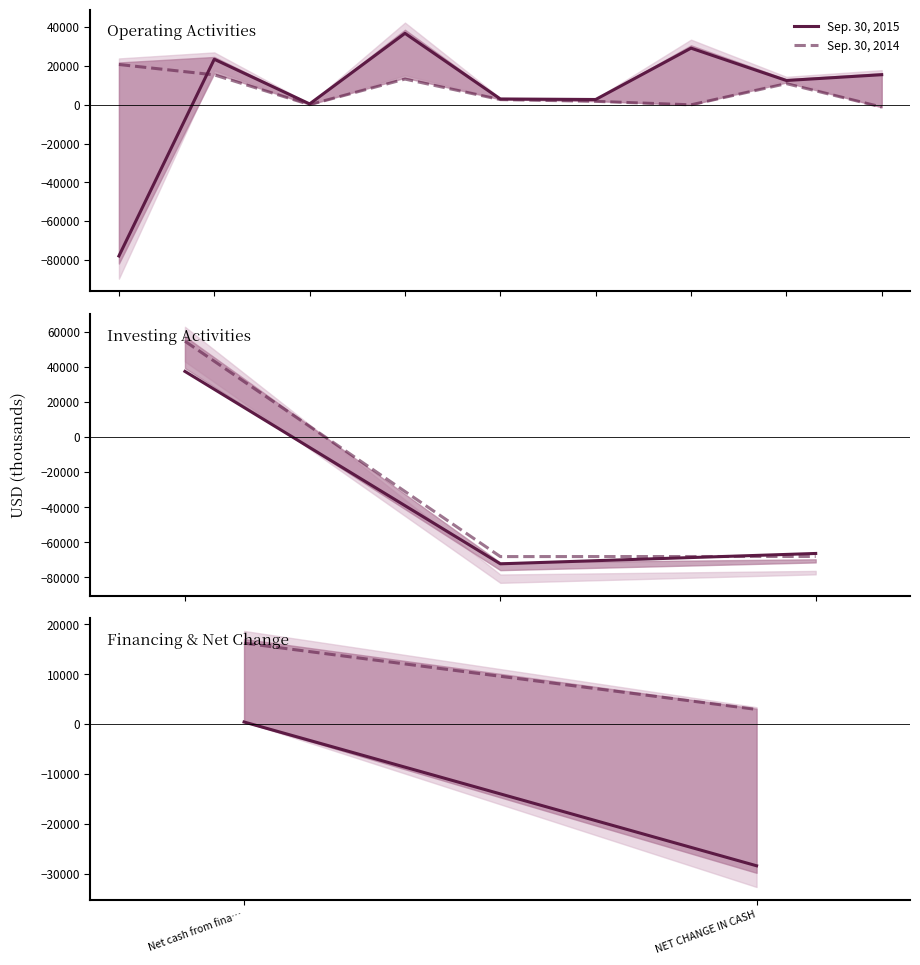

How many lines are shown in the chart?

2